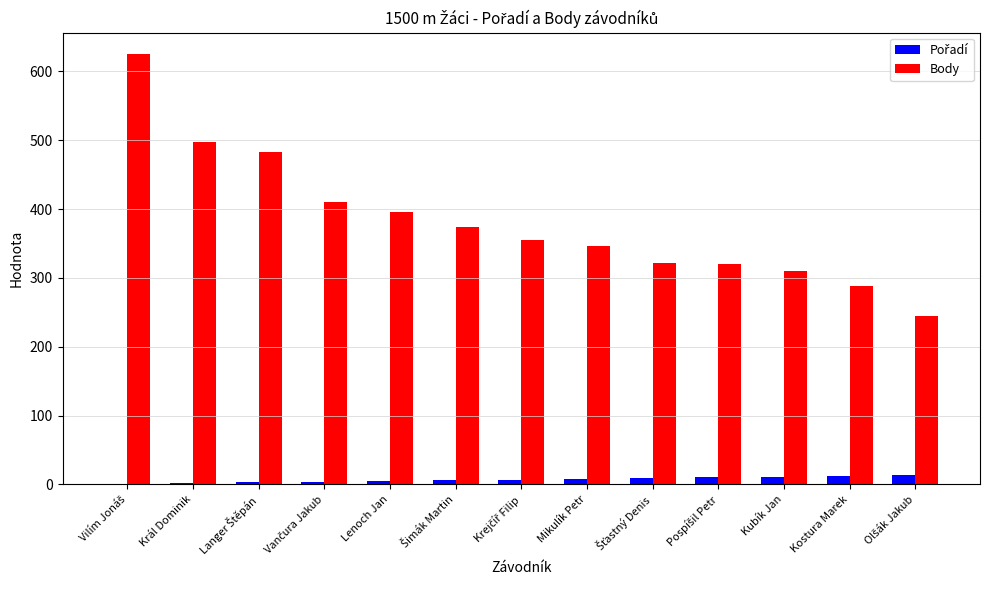

The value of Body at Lenoch Jan is 395. True or false?

True